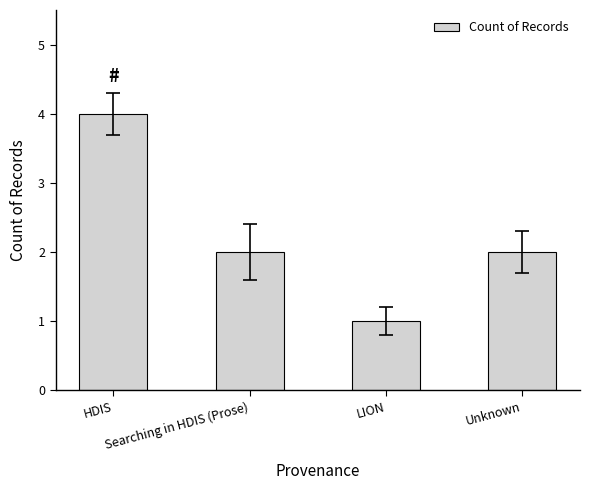

At which category does the chart reach its peak across all series?

HDIS